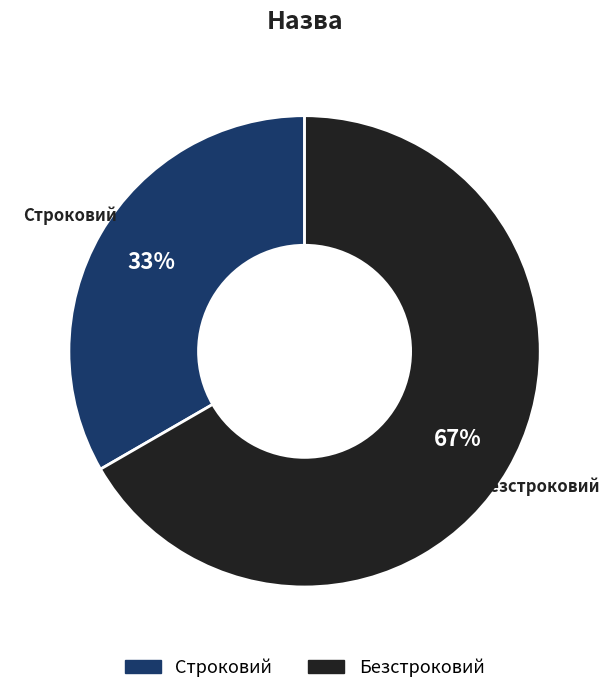

Combined, do Безстроковий and Строковий account for over 50%?

Yes